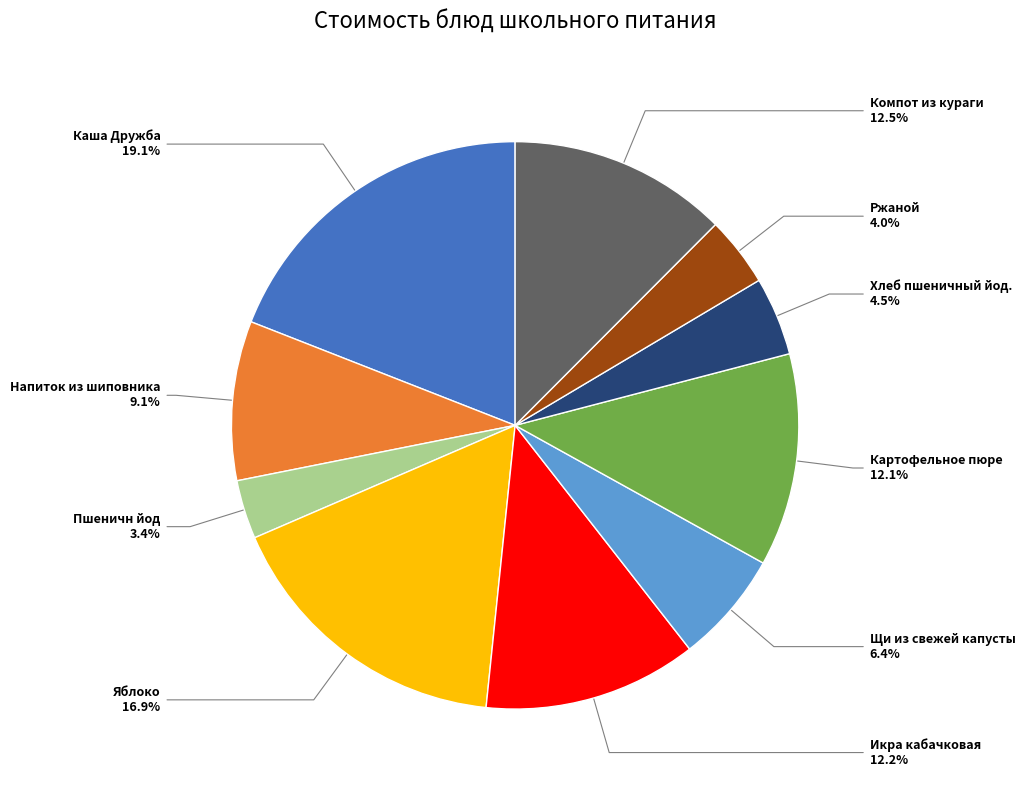

Is there any slice that represents more than half of the pie?

No